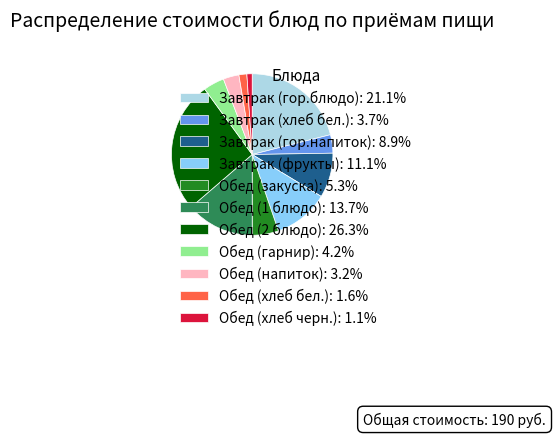

Is there a majority slice in this chart?

No